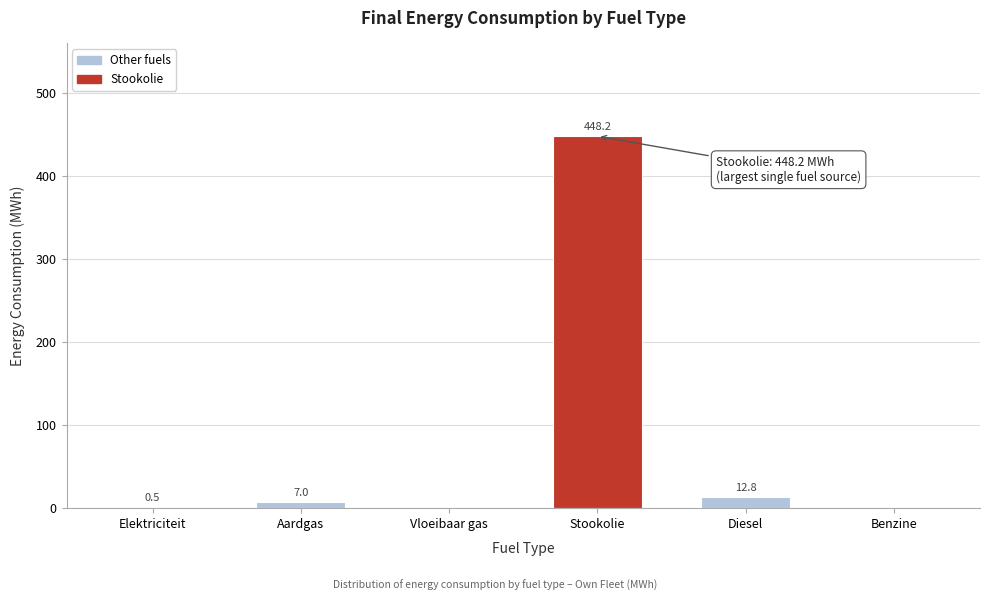

Reading right to left, list all the values displayed in this chart.

Benzine=0.0	Diesel=12.8	Stookolie=448.2	Vloeibaar gas=0.0	Aardgas=7.0	Elektriciteit=0.5